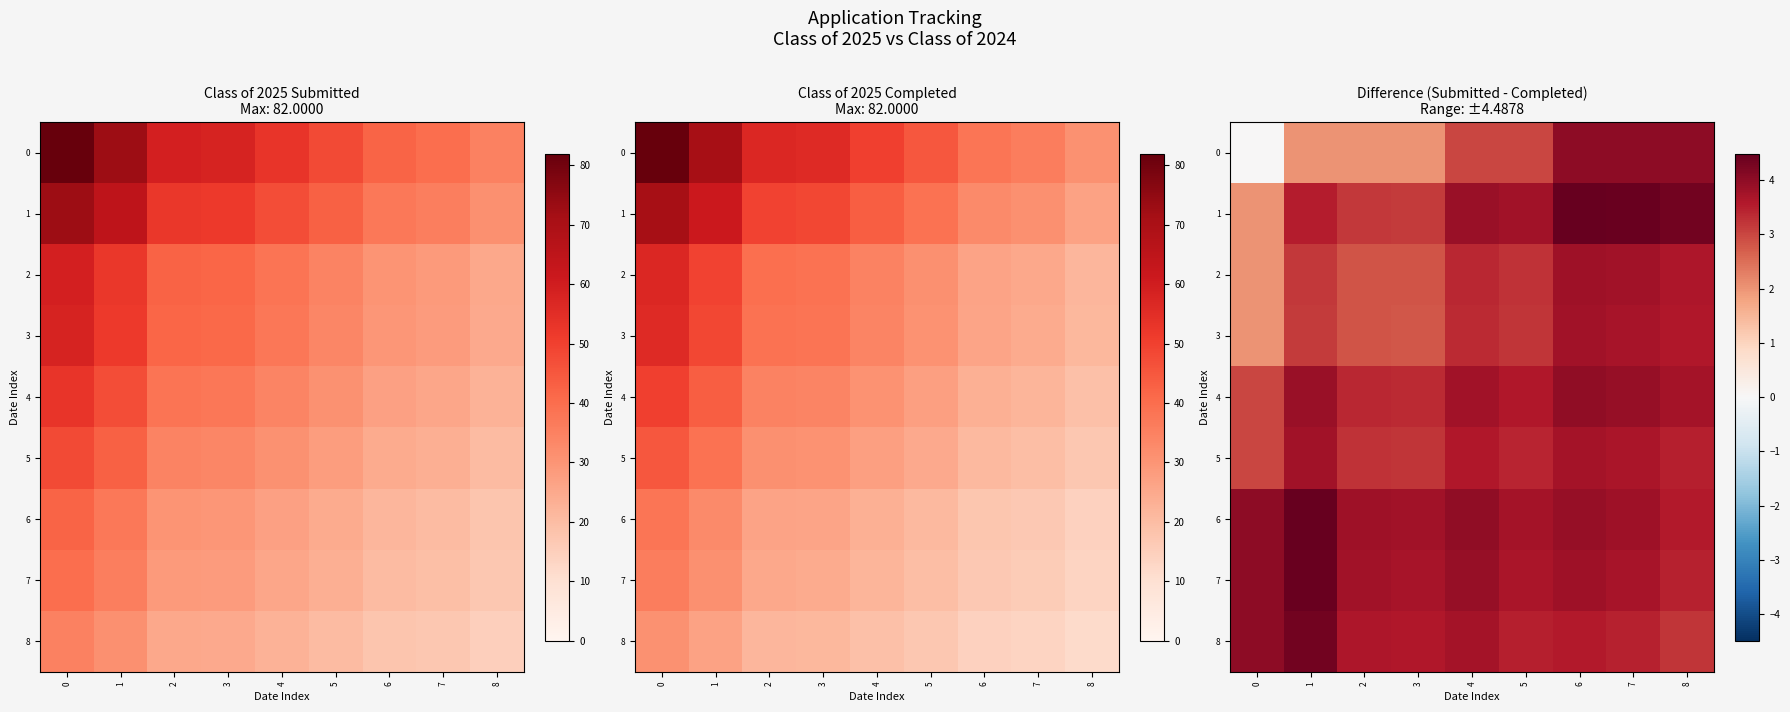

What is the sum of the 5 values at 2 and 3?

6.5